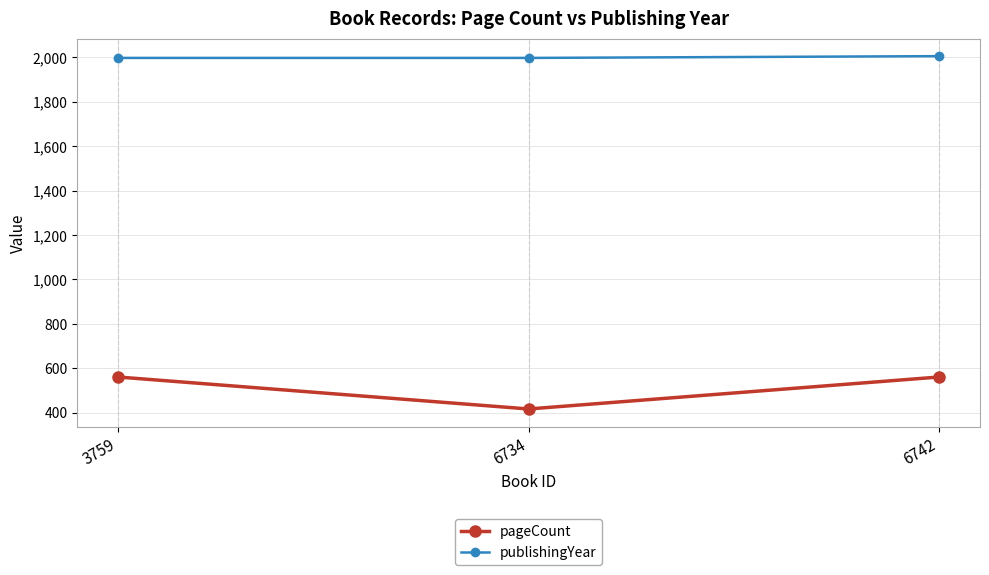

At how many categories does at least one series exceed 1498?

3